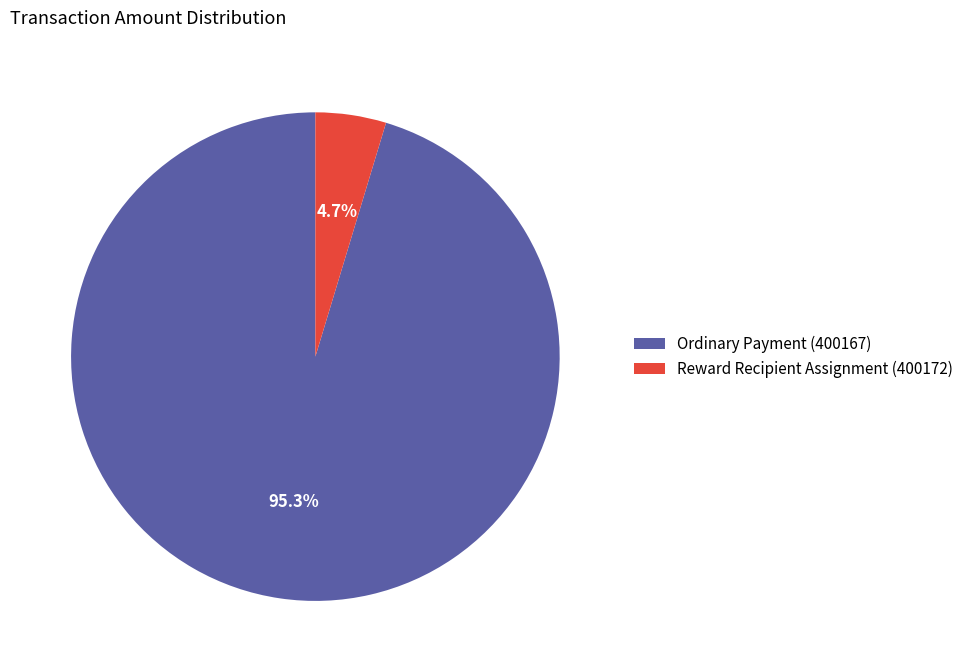

Does Ordinary Payment (400167) account for over 50% of the chart?

Yes